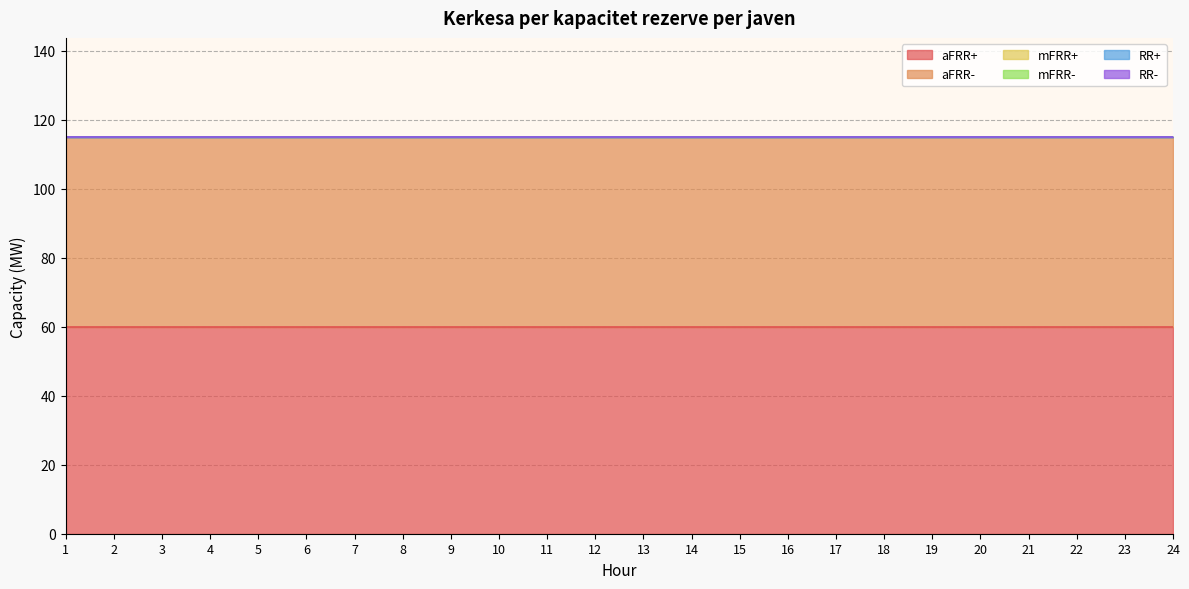

Which series has the largest total across all categories?

aFRR+